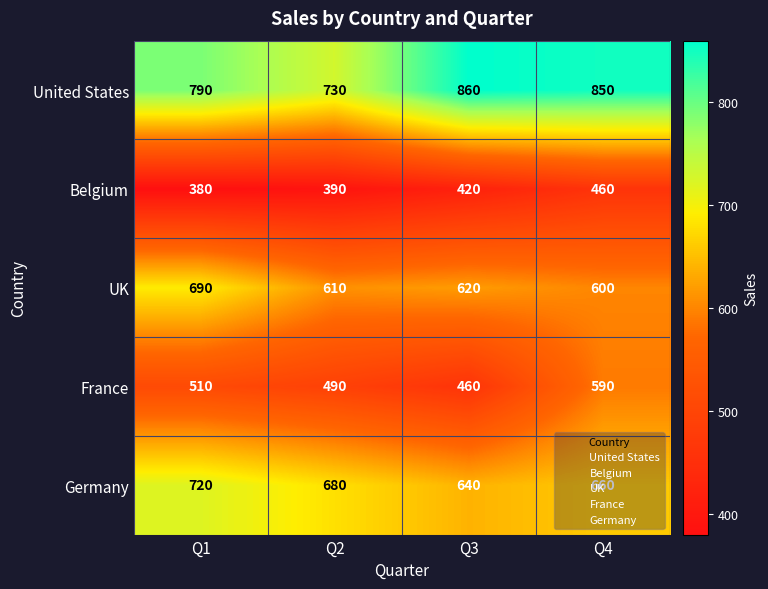

Count the Germany values in the range 660 to 720.

3